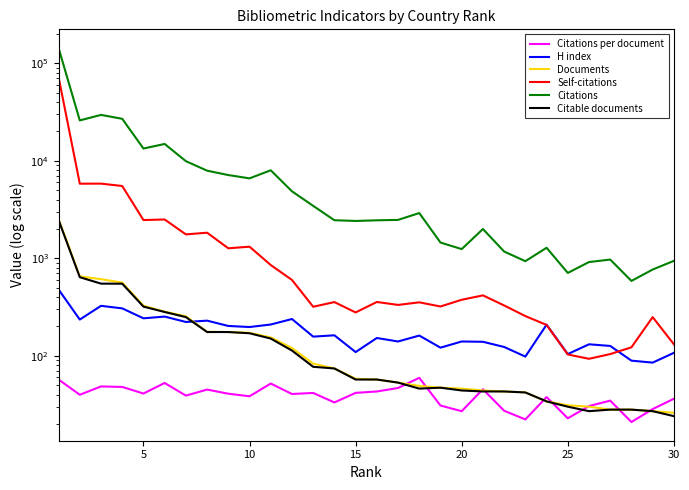

True or false: Documents and Citable documents cross at least once.

False